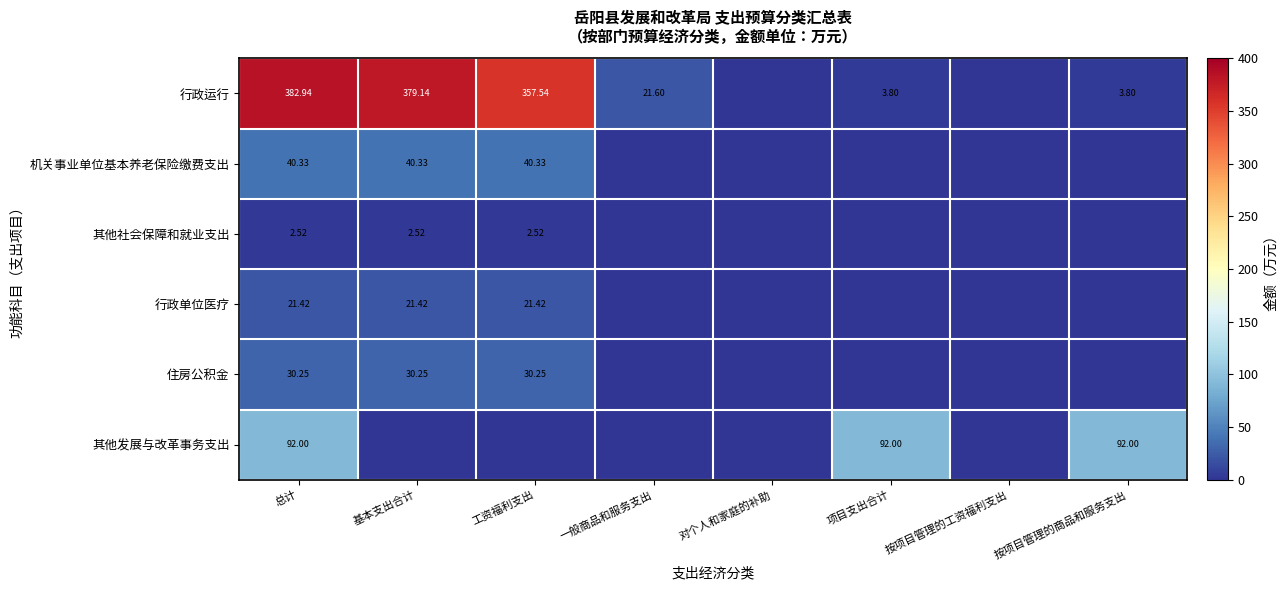

At 总计, list the series in order from smallest to largest.

其他社会保障和就业支出, 行政单位医疗, 住房公积金, 机关事业单位基本养老保险缴费支出, 其他发展与改革事务支出, 行政运行